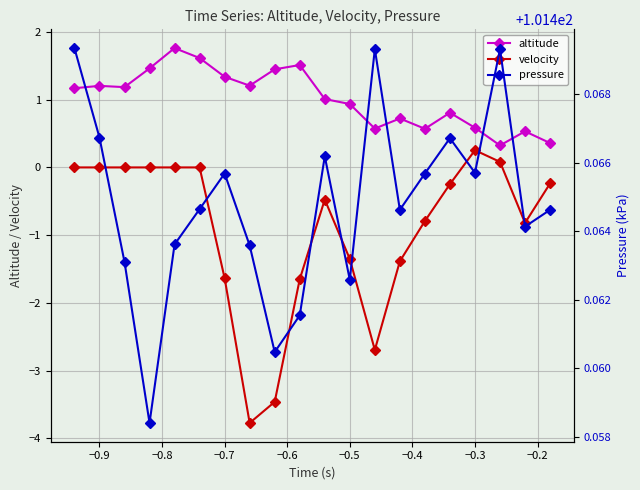

At how many categories does at least one series exceed 47?

20